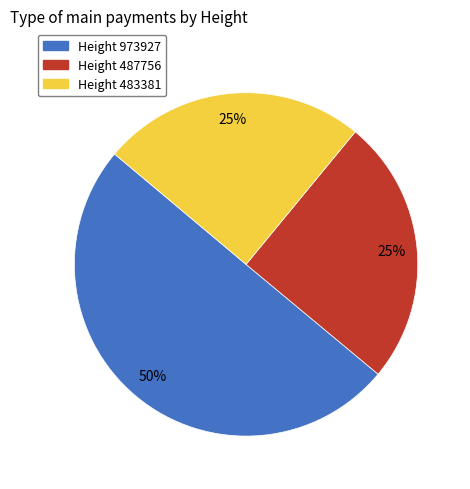

Is it true that Height 487756 is 25% of the pie?

True